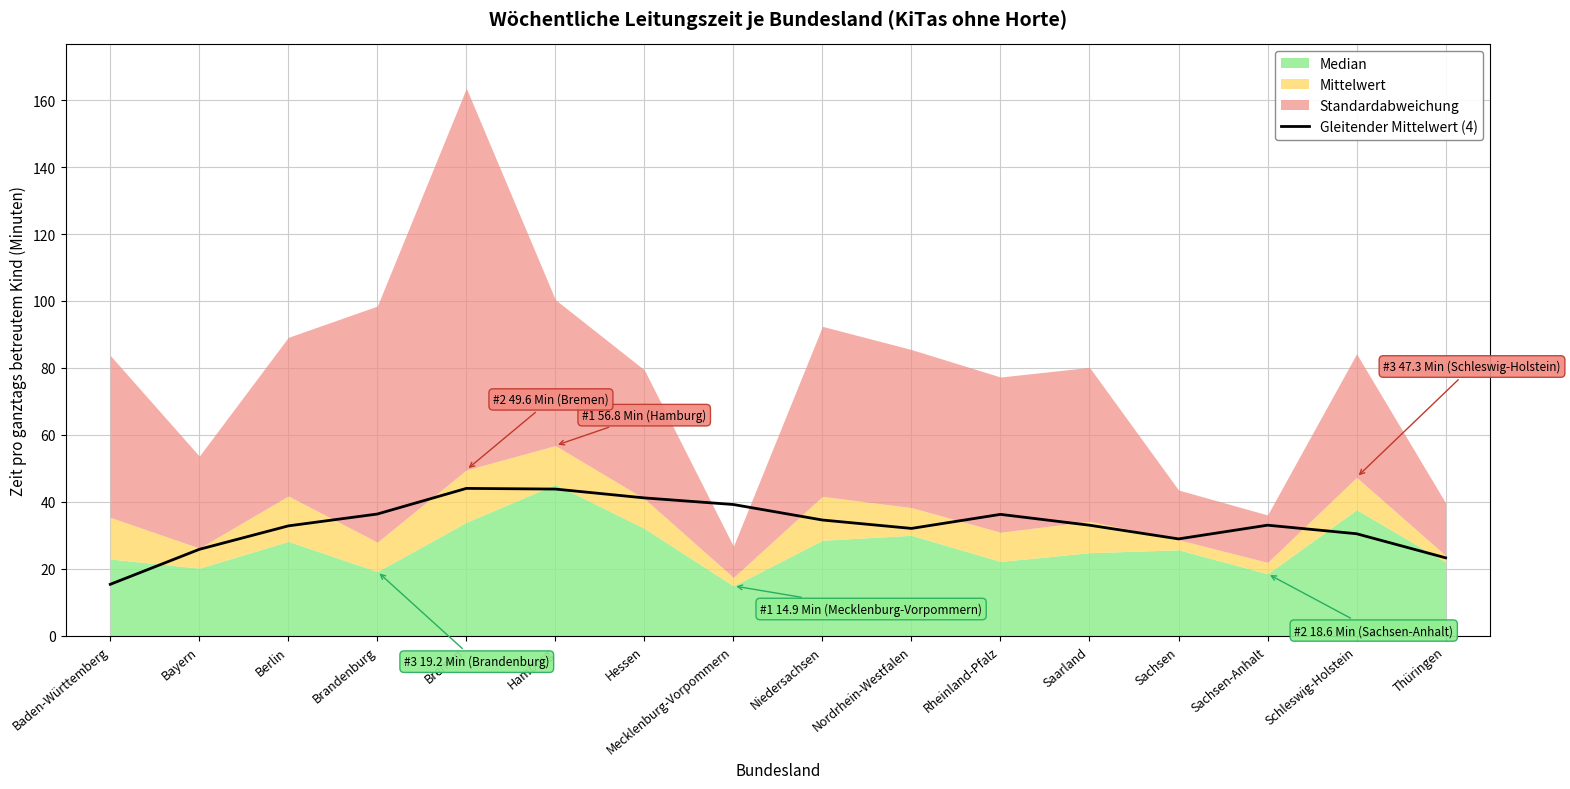

What is the minimum value for Gleitender Mittelwert (4)?

15.4